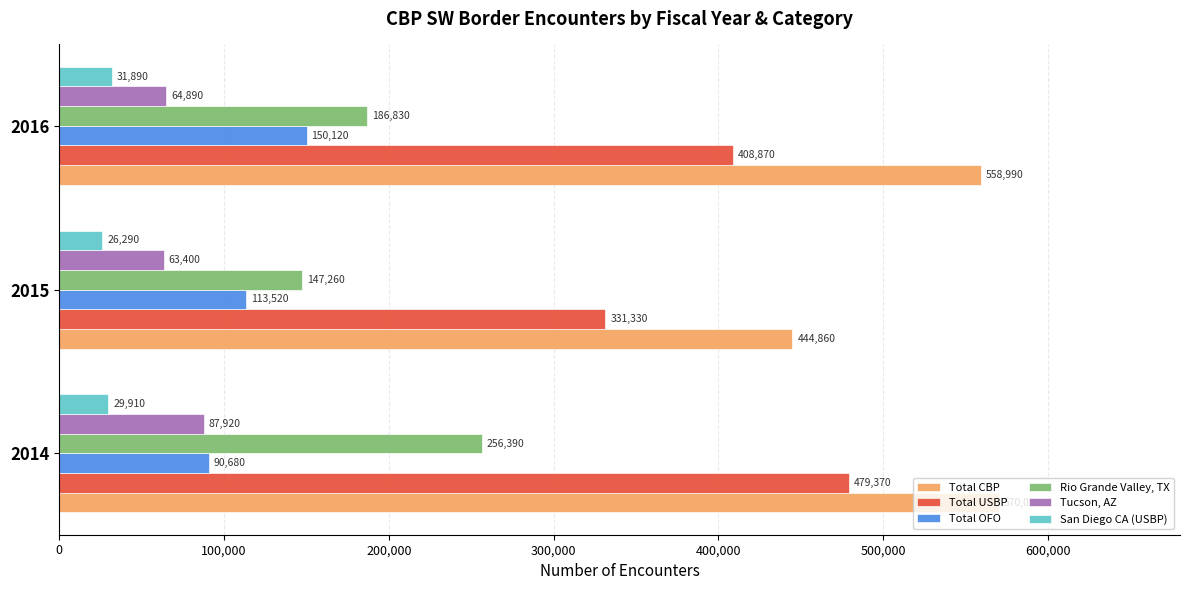

At which label is Rio Grande Valley, TX closest to 201825?

2016